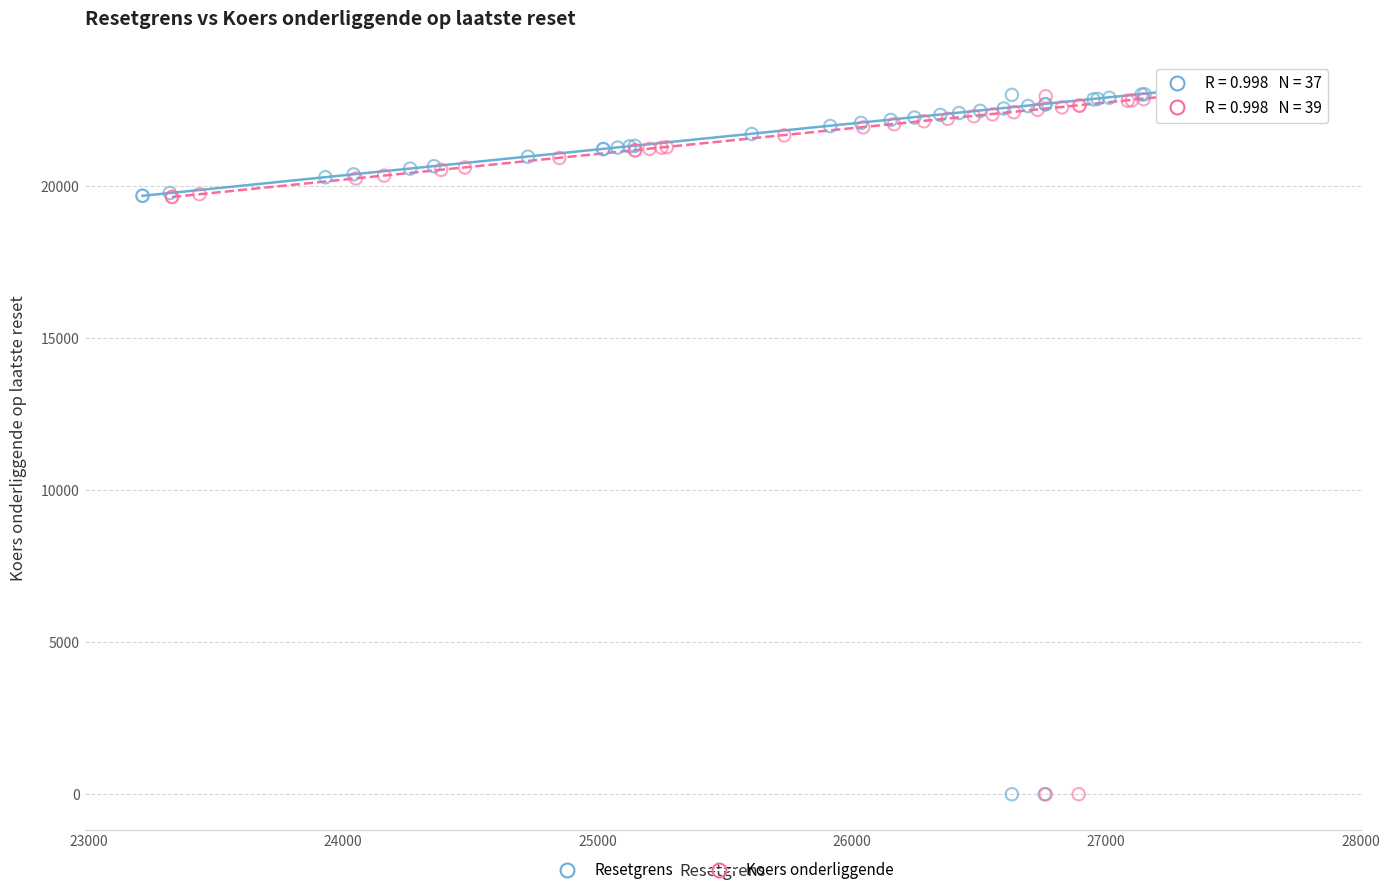

Which series has the widest spread of Y values?

Resetgrens